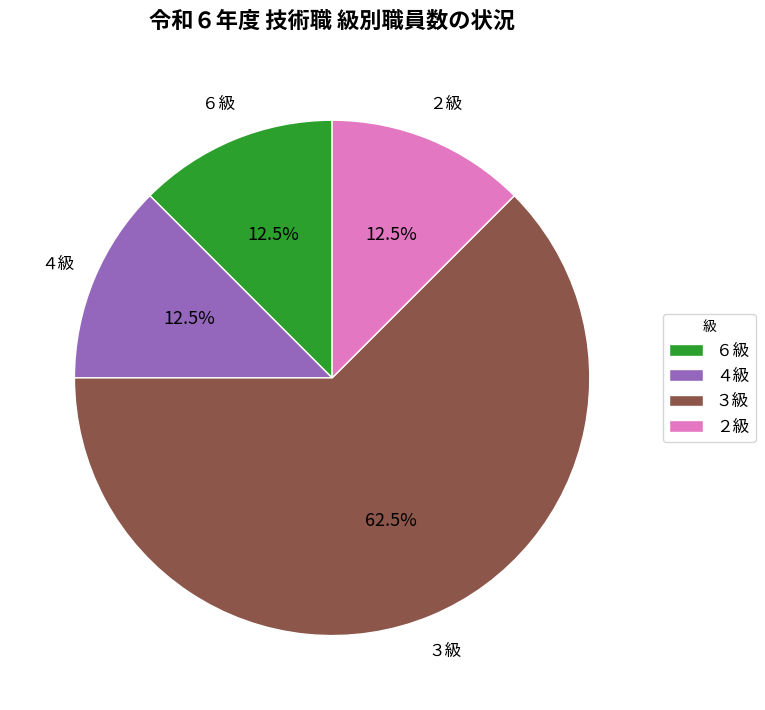

Count the number of slices in the pie.

4